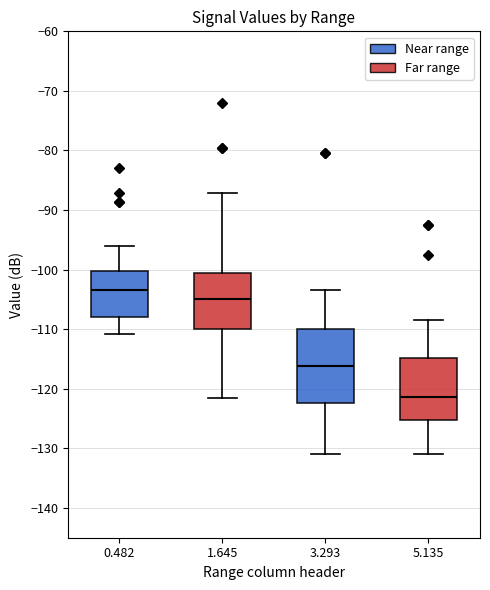

Comparing the boxes themselves (not the whiskers), which one is the tallest?

3.293